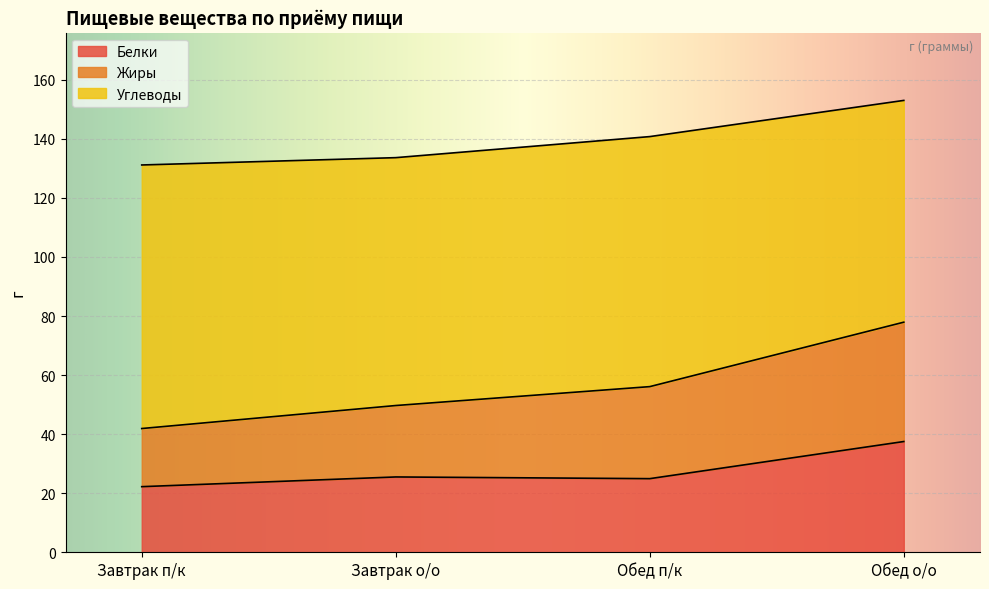

What position from the left is Обед о/о?

4